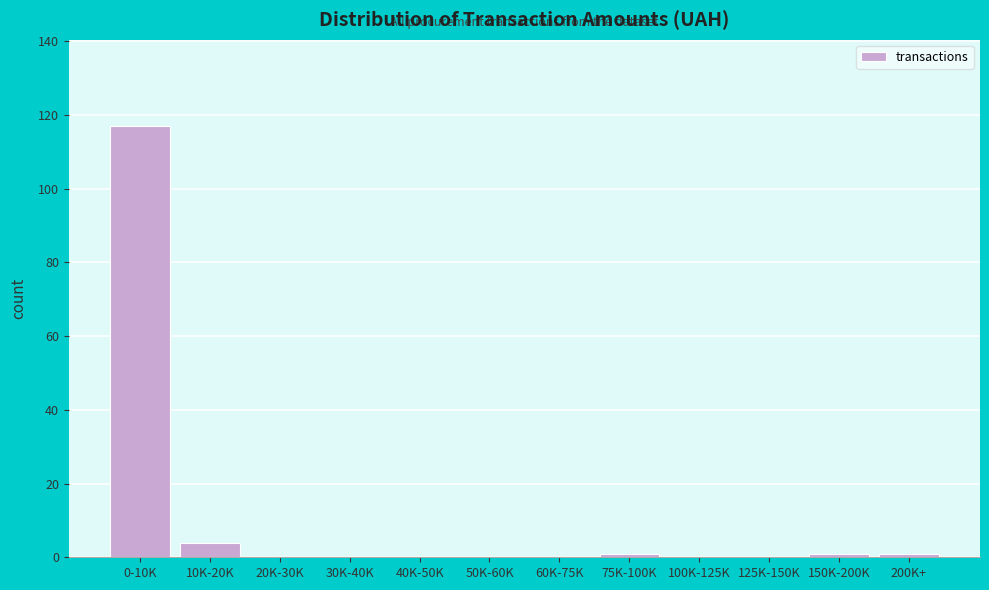

Reading left to right, extract all data points from this chart.

0-10K=117	10K-20K=4	20K-30K=0	30K-40K=0	40K-50K=0	50K-60K=0	60K-75K=0	75K-100K=1	100K-125K=0	125K-150K=0	150K-200K=1	200K+=1